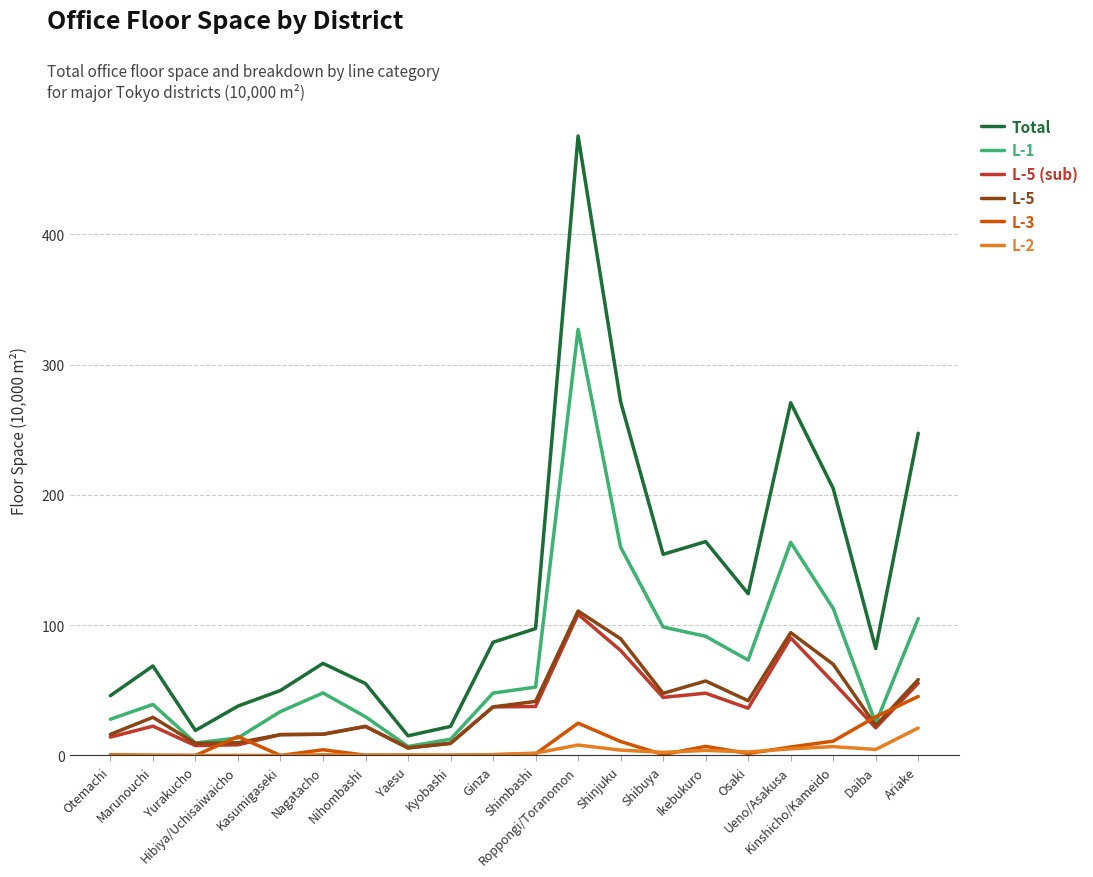

Which category has the highest value in the L-5 (sub) series?

Roppongi/Toranomon